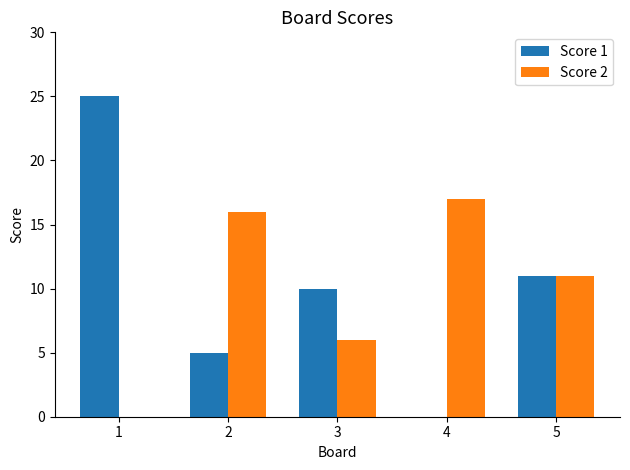

What is the sum of the Score 2 values at 2 and 3?

22